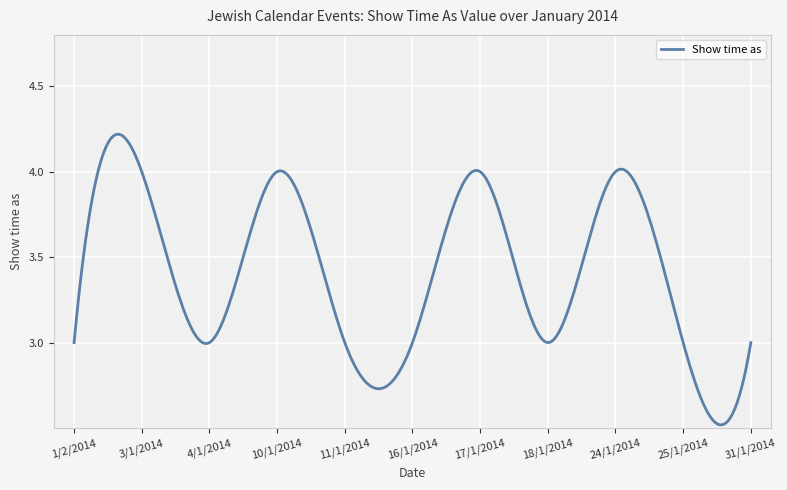

What is the difference between the maximum and minimum values?

1.7